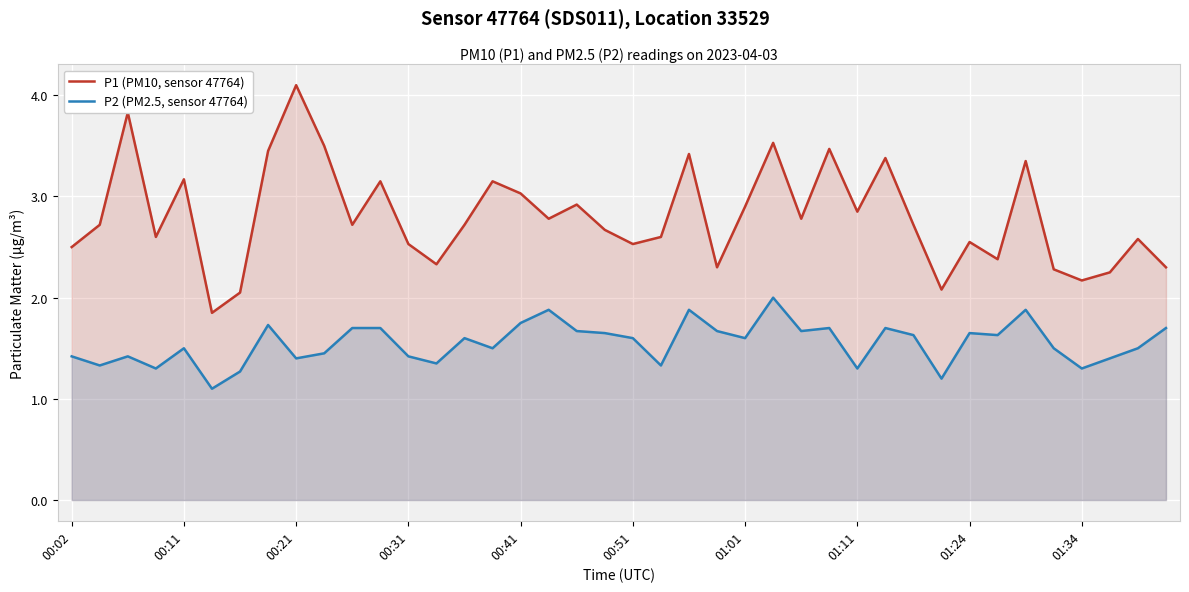

Reading left to right, extract all data points from this chart.

P1 (PM10, sensor 47764): 2.5	2.7	3.8	2.6	3.2	1.9	2.0	3.5	4.1	3.5	2.7	3.1	2.5	2.3	2.7	3.1	3.0	2.8	2.9	2.7	2.5	2.6	3.4	2.3	2.9	3.5	2.8	3.5	2.9	3.4	2.7	2.1	2.5	2.4	3.4	2.3	2.2	2.2	2.6	2.3
P2 (PM2.5, sensor 47764): 1.4	1.3	1.4	1.3	1.5	1.1	1.3	1.7	1.4	1.4	1.7	1.7	1.4	1.4	1.6	1.5	1.8	1.9	1.7	1.6	1.6	1.3	1.9	1.7	1.6	2.0	1.7	1.7	1.3	1.7	1.6	1.2	1.6	1.6	1.9	1.5	1.3	1.4	1.5	1.7